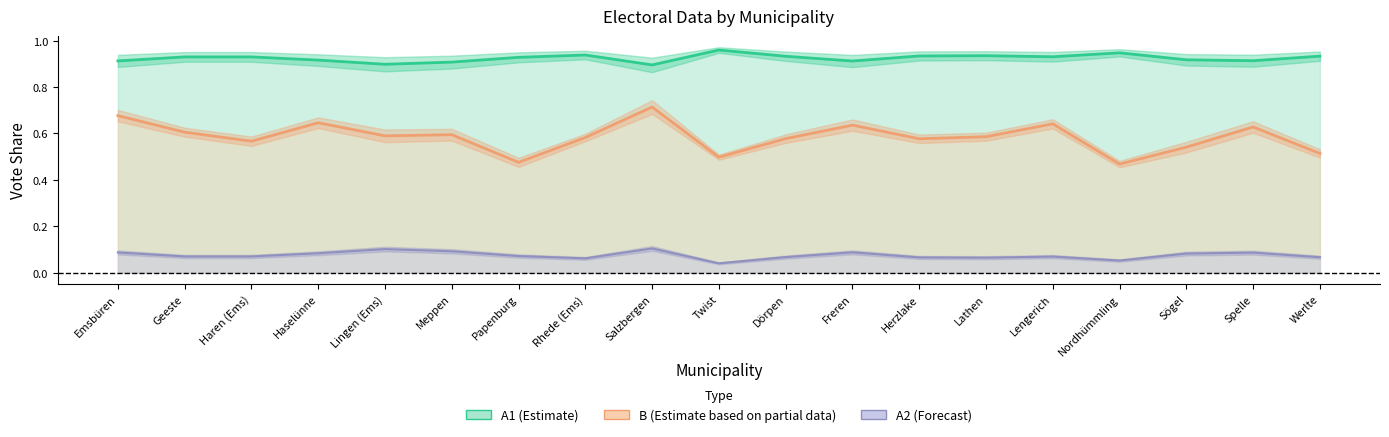

What is the total value across all series at Herzlake?

1.6